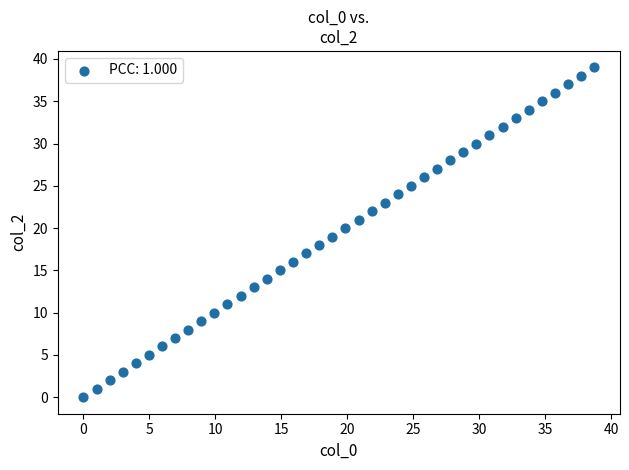

How many data points are displayed?

40